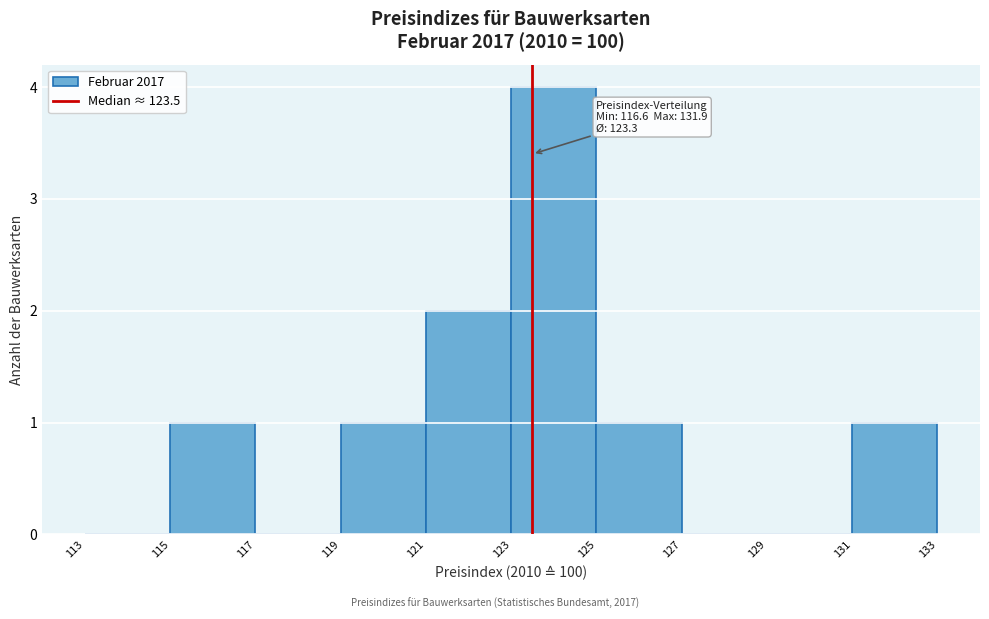

Which range on the x-axis has the tallest bar?

123 to 125